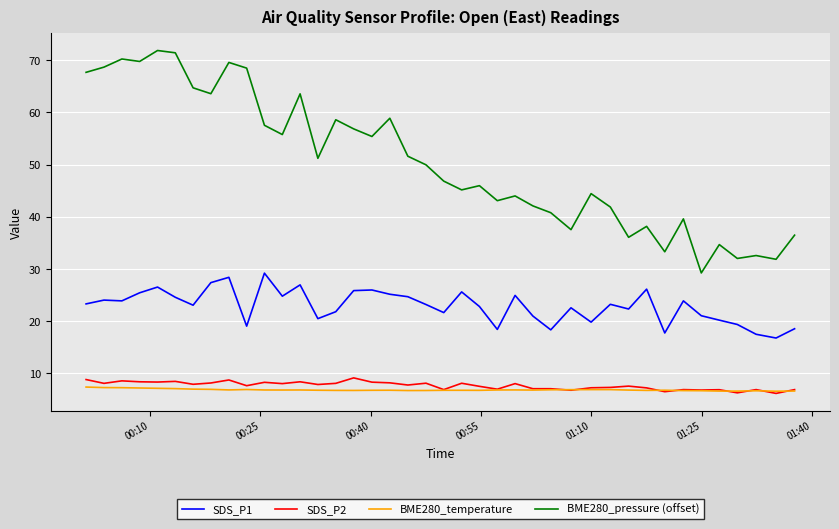

True or false: BME280_temperature and SDS_P1 intersect in this chart.

False